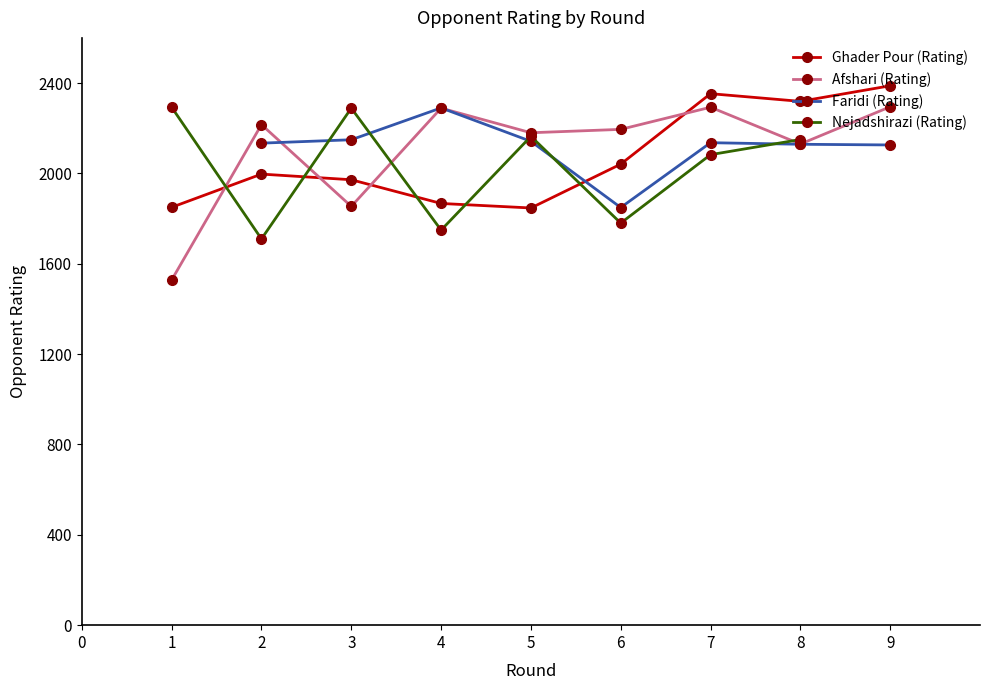

What are all the series names shown in the legend?

Ghader Pour (Rating), Afshari (Rating), Faridi (Rating), Nejadshirazi (Rating)